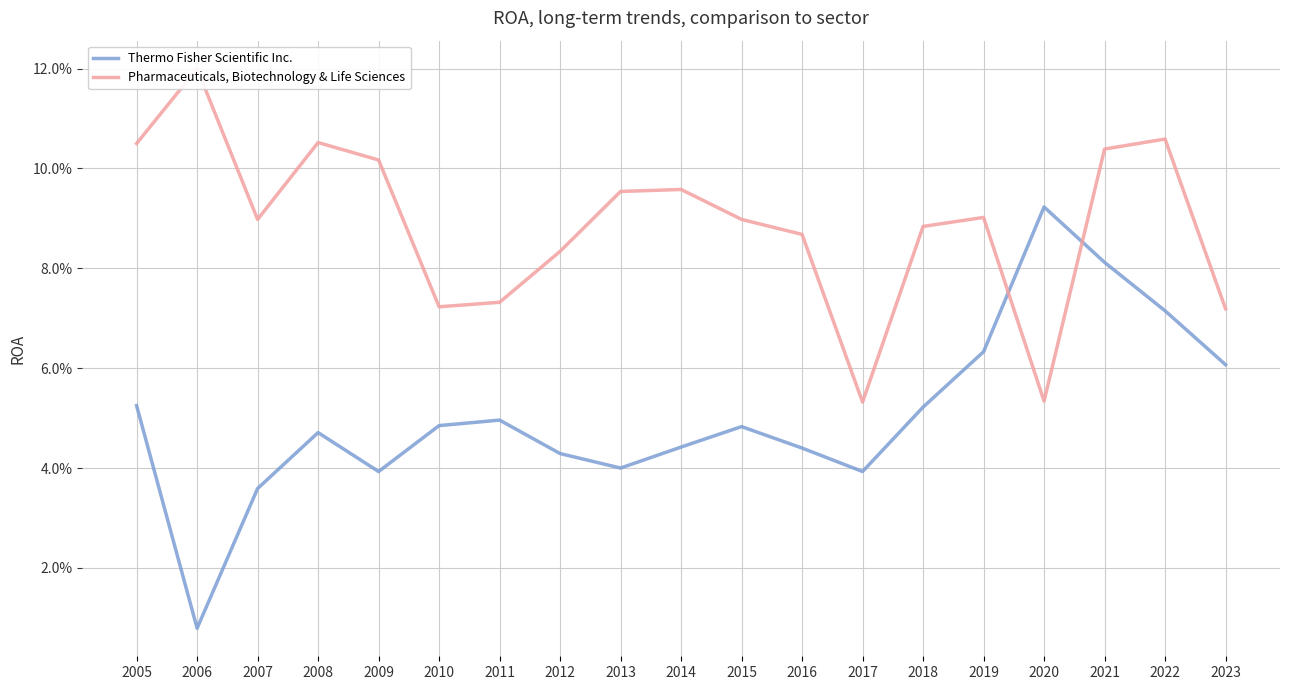

List the labels in order of Pharmaceuticals, Biotechnology & Life Sciences value, smallest first.

2017, 2020, 2023, 2010, 2011, 2012, 2016, 2018, 2007, 2015, 2019, 2013, 2014, 2009, 2021, 2005, 2008, 2022, 2006